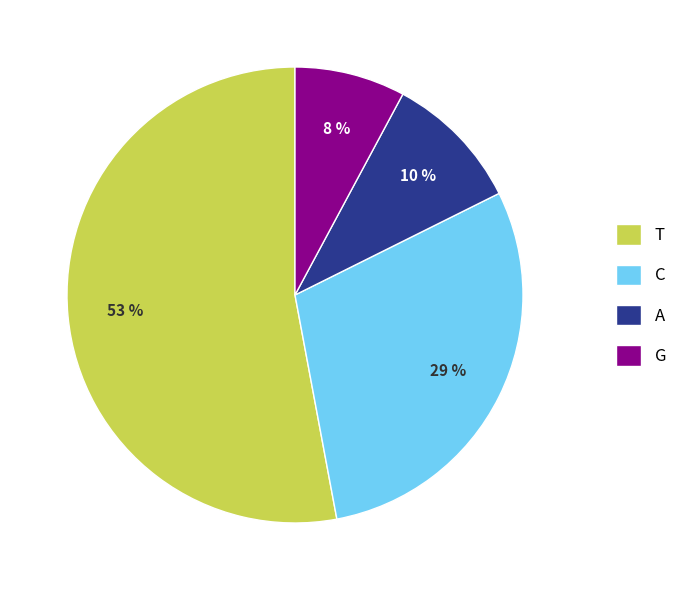

Rank the categories by value from highest to lowest.

T, C, A, G